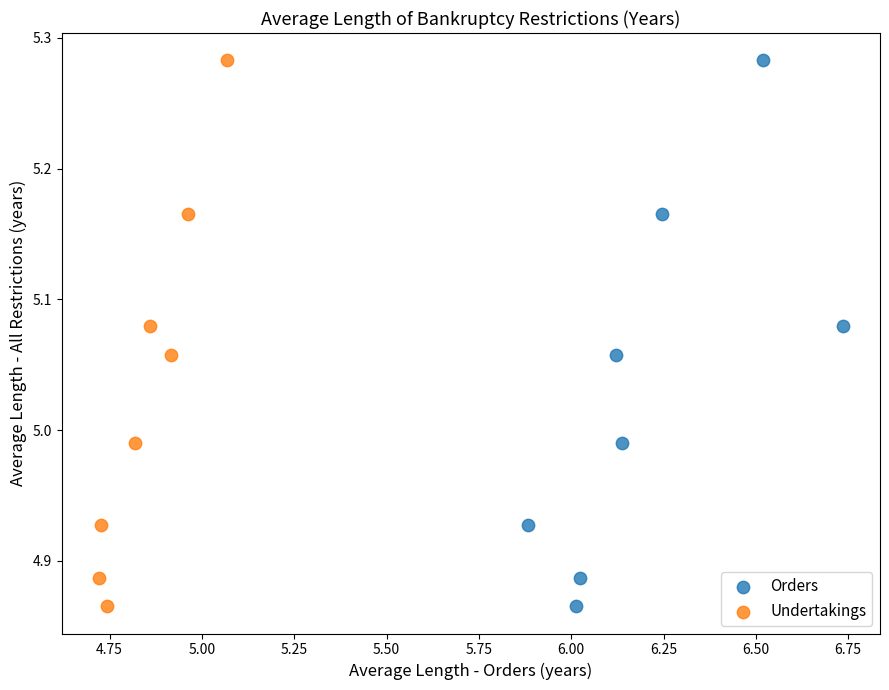

What are all the series names shown in the legend?

Orders, Undertakings